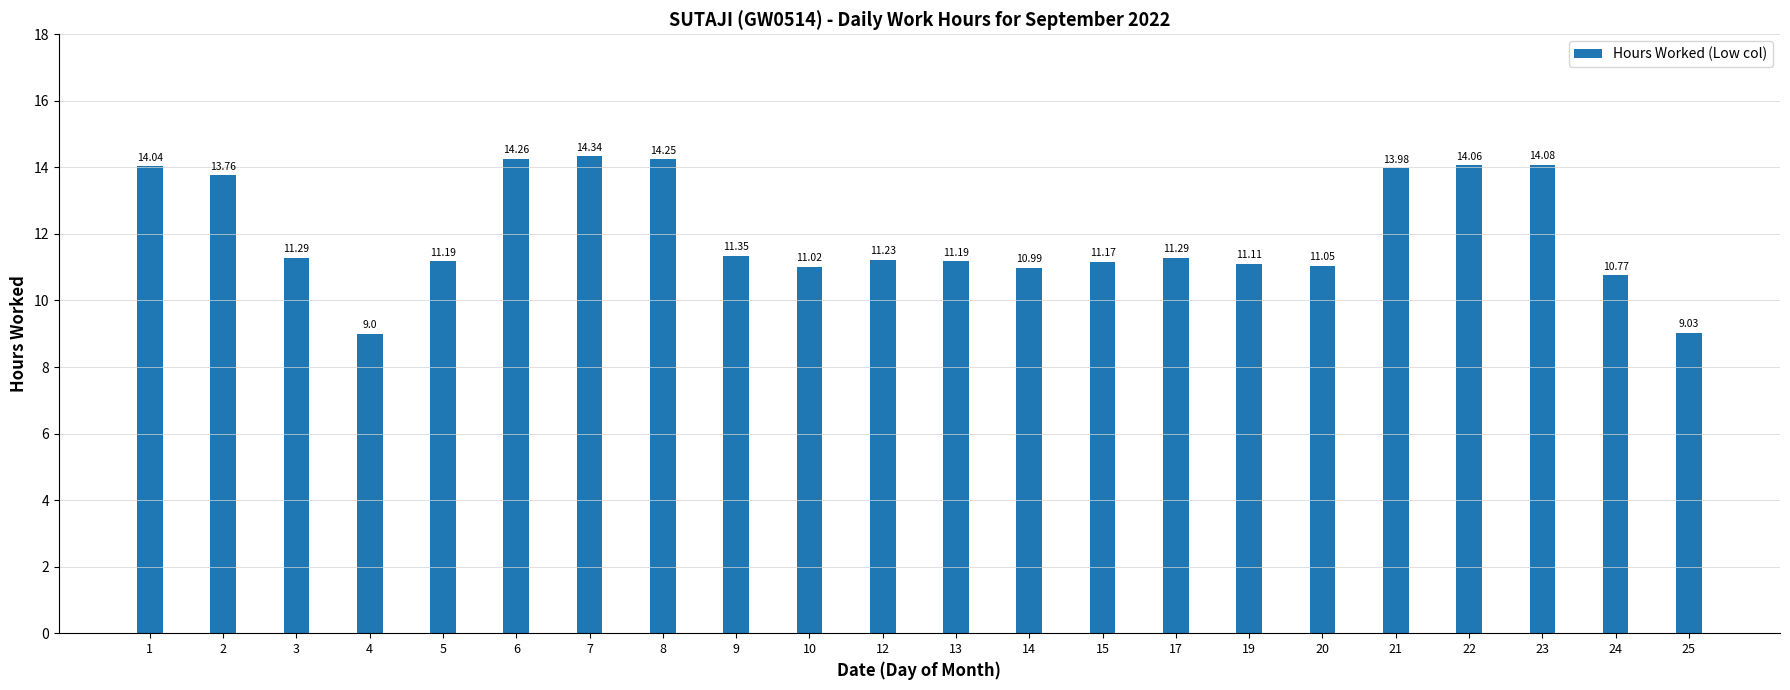

What is the difference between the values at 23 and 9?

2.7